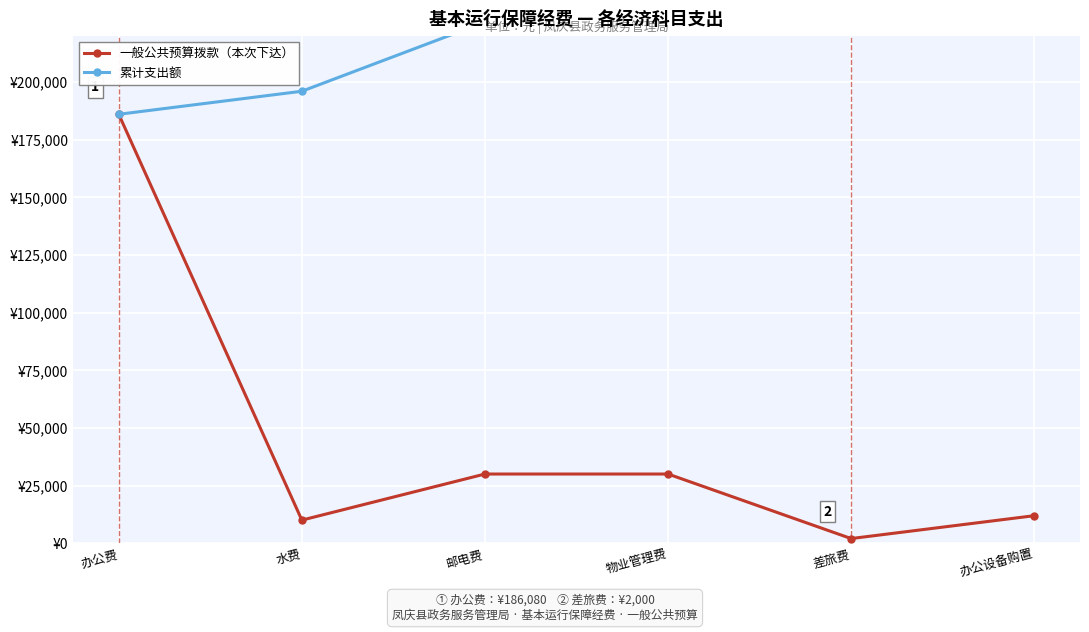

What is the sum of all 累计支出额 values?

1392400